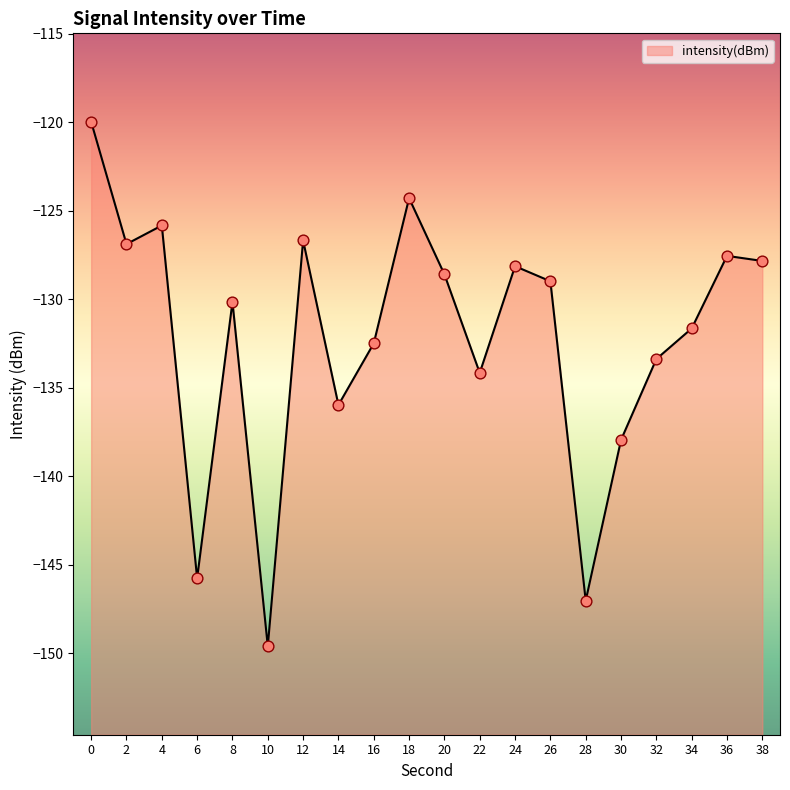

What is the change in value from 18 to 34?

-7.4